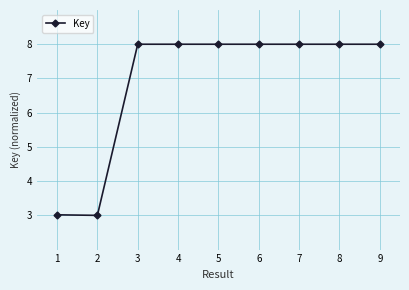

At which label does the data first exceed 7?

3